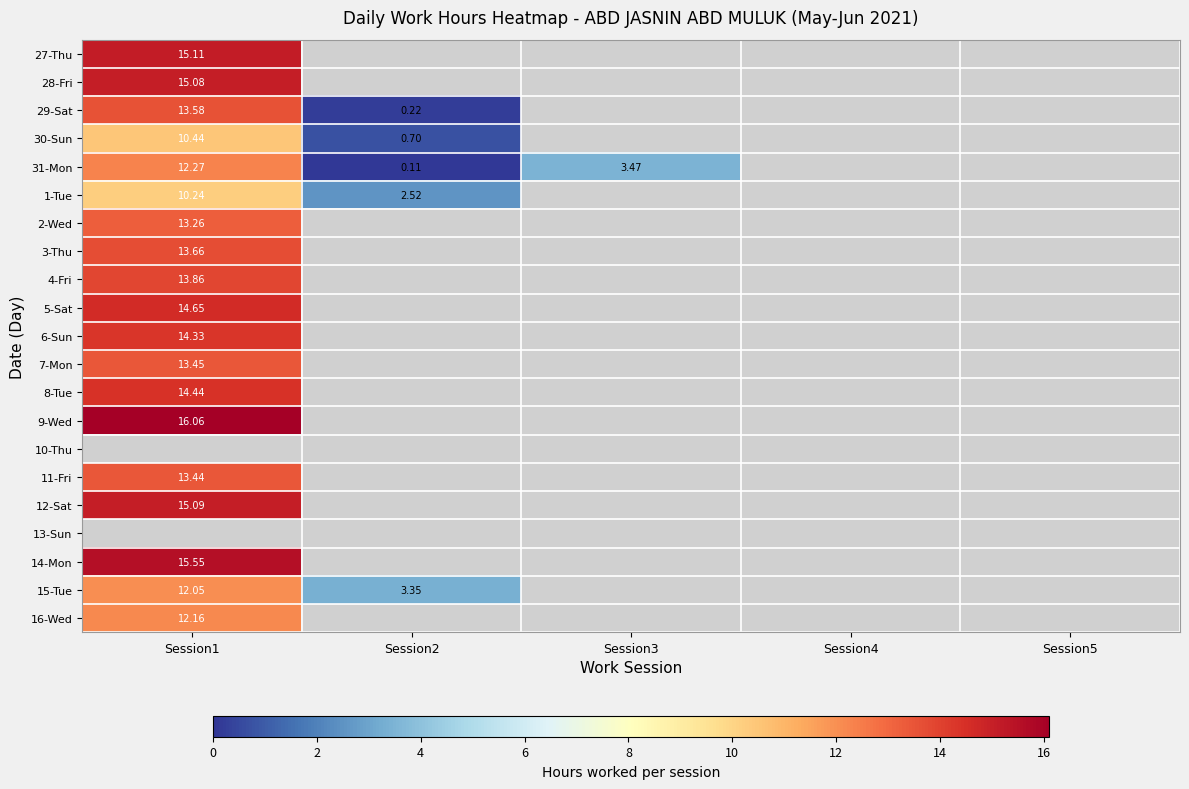

List the series in order of their peak value, lowest first.

1-Tue, 30-Sun, 15-Tue, 16-Wed, 31-Mon, 2-Wed, 11-Fri, 7-Mon, 29-Sat, 3-Thu, 4-Fri, 6-Sun, 8-Tue, 5-Sat, 28-Fri, 12-Sat, 27-Thu, 9-Wed, 10-Thu, 13-Sun, 14-Mon